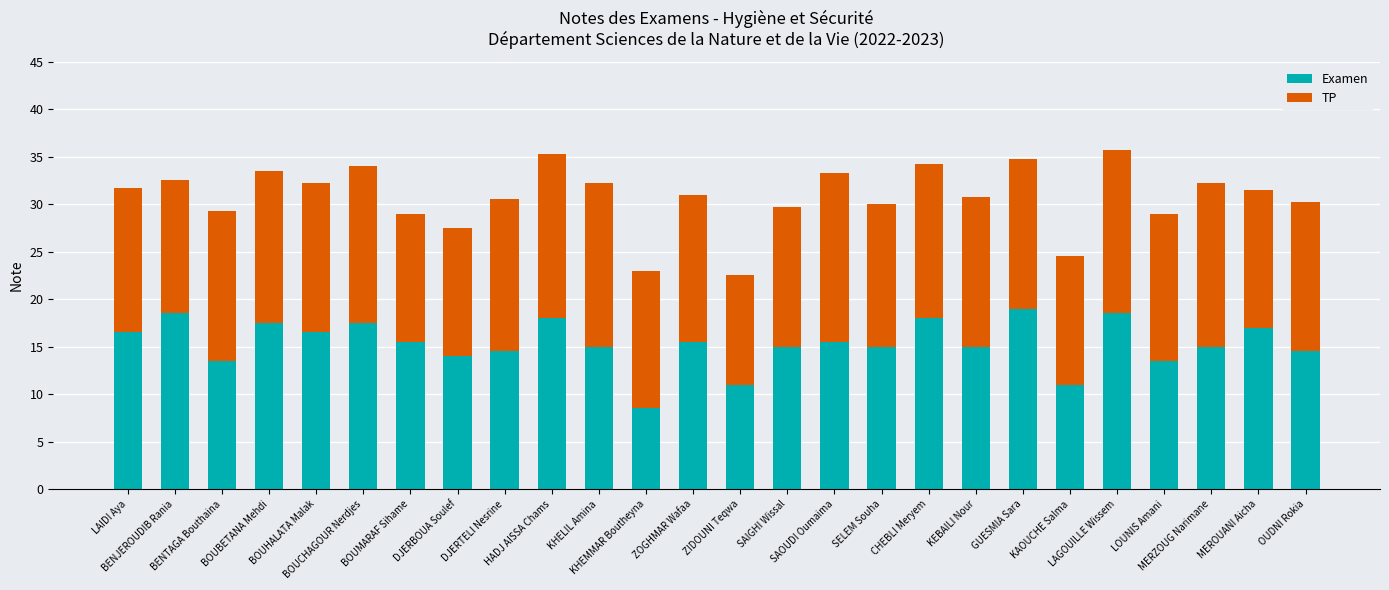

What is the sum of the Examen values at OUDNI Rokia and GUESMIA Sara?

33.5